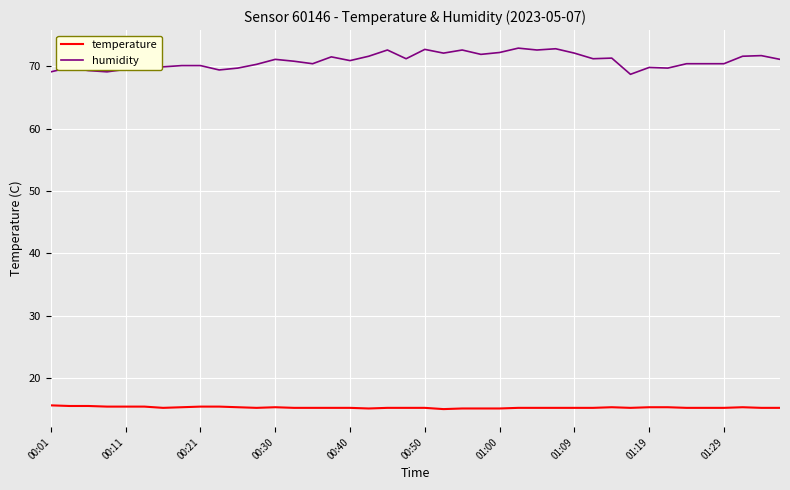

True or false: humidity and temperature cross at least once.

False